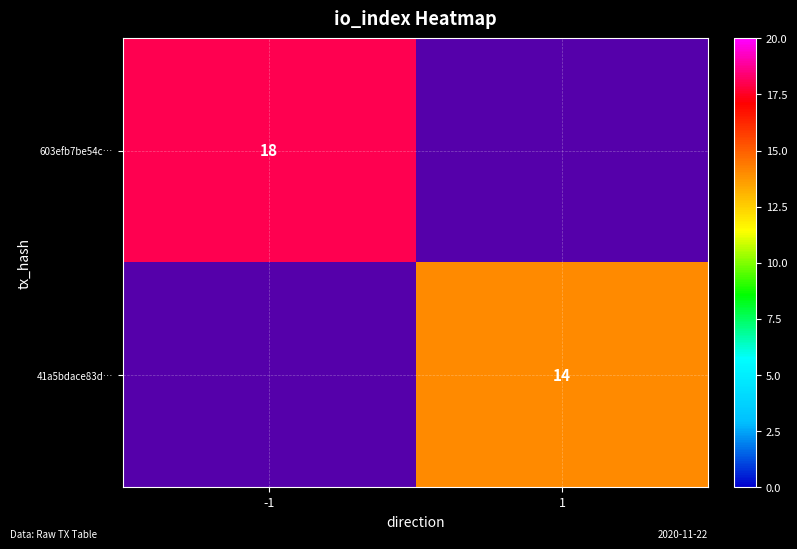

What is the minimum value shown in the chart?

14.0